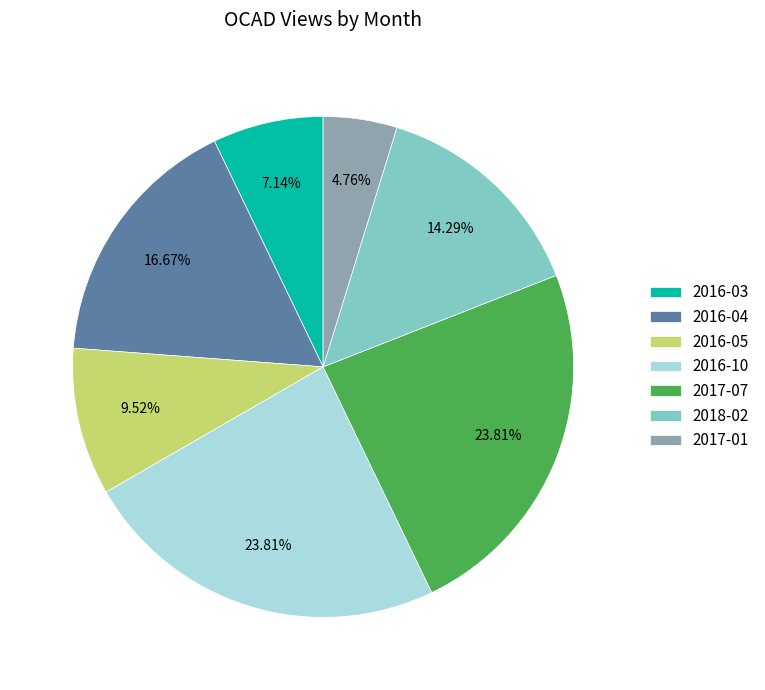

The 2017-01 slice represents 5% of the pie. True or false?

True